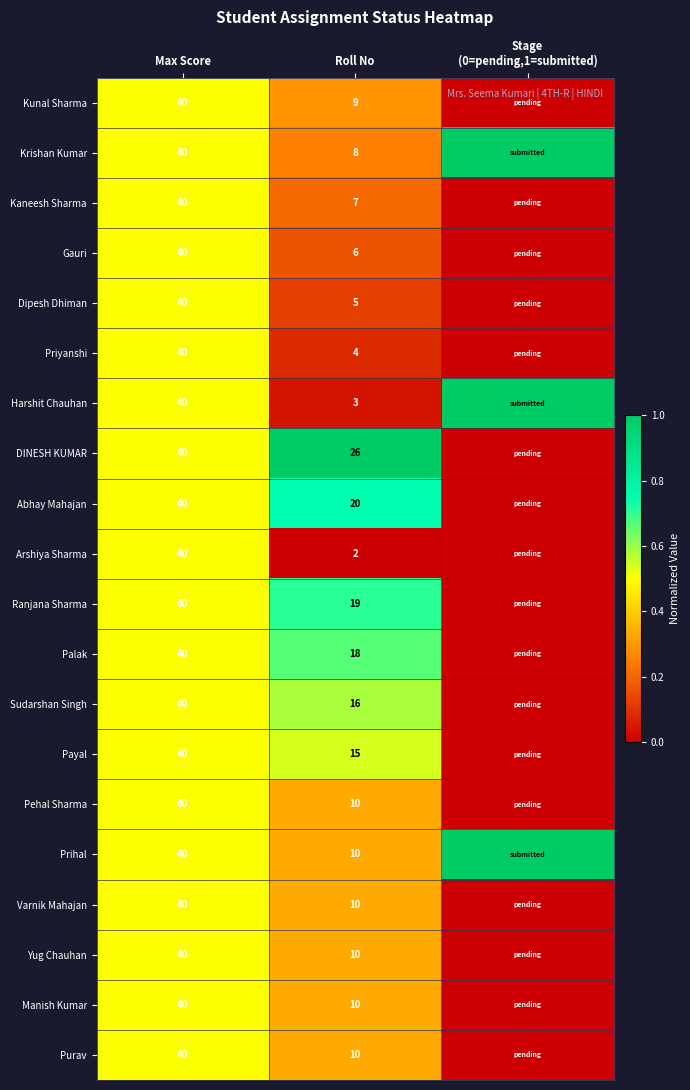

What is the total value across all series at Max Score?

800